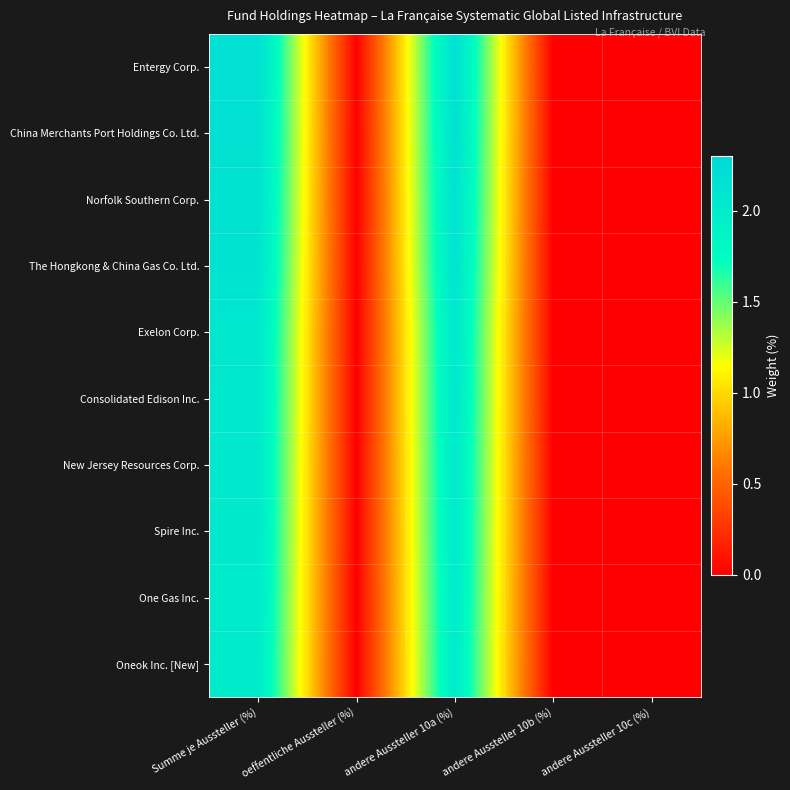

Reading right to left, what are all the values shown in this chart?

Entergy Corp.: andere Aussteller 10c (%)=0.0	andere Aussteller 10b (%)=0.0	andere Aussteller 10a (%)=2.2	oeffentliche Aussteller (%)=0.0	Summe je Aussteller (%)=2.2
China Merchants Port Holdings Co. Ltd.: andere Aussteller 10c (%)=0.0	andere Aussteller 10b (%)=0.0	andere Aussteller 10a (%)=2.2	oeffentliche Aussteller (%)=0.0	Summe je Aussteller (%)=2.2
Norfolk Southern Corp.: andere Aussteller 10c (%)=0.0	andere Aussteller 10b (%)=0.0	andere Aussteller 10a (%)=2.2	oeffentliche Aussteller (%)=0.0	Summe je Aussteller (%)=2.2
The Hongkong & China Gas Co. Ltd.: andere Aussteller 10c (%)=0.0	andere Aussteller 10b (%)=0.0	andere Aussteller 10a (%)=2.1	oeffentliche Aussteller (%)=0.0	Summe je Aussteller (%)=2.1
Exelon Corp.: andere Aussteller 10c (%)=0.0	andere Aussteller 10b (%)=0.0	andere Aussteller 10a (%)=2.1	oeffentliche Aussteller (%)=0.0	Summe je Aussteller (%)=2.1
Consolidated Edison Inc.: andere Aussteller 10c (%)=0.0	andere Aussteller 10b (%)=0.0	andere Aussteller 10a (%)=2.1	oeffentliche Aussteller (%)=0.0	Summe je Aussteller (%)=2.1
New Jersey Resources Corp.: andere Aussteller 10c (%)=0.0	andere Aussteller 10b (%)=0.0	andere Aussteller 10a (%)=2.1	oeffentliche Aussteller (%)=0.0	Summe je Aussteller (%)=2.1
Spire Inc.: andere Aussteller 10c (%)=0.0	andere Aussteller 10b (%)=0.0	andere Aussteller 10a (%)=2.0	oeffentliche Aussteller (%)=0.0	Summe je Aussteller (%)=2.0
One Gas Inc.: andere Aussteller 10c (%)=0.0	andere Aussteller 10b (%)=0.0	andere Aussteller 10a (%)=2.0	oeffentliche Aussteller (%)=0.0	Summe je Aussteller (%)=2.0
Oneok Inc. [New]: andere Aussteller 10c (%)=0.0	andere Aussteller 10b (%)=0.0	andere Aussteller 10a (%)=2.0	oeffentliche Aussteller (%)=0.0	Summe je Aussteller (%)=2.0